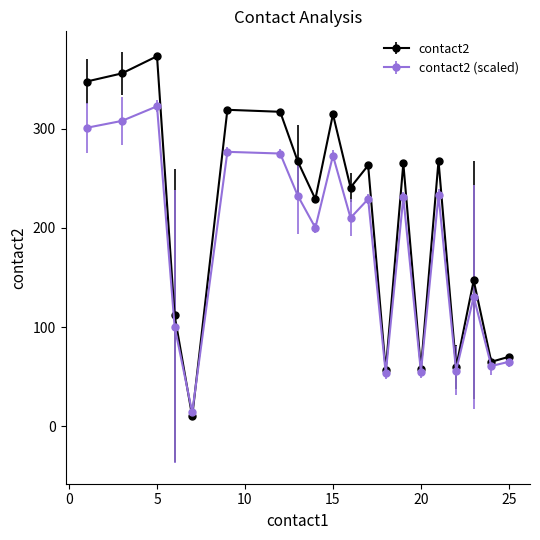

Which series has the largest range (max minus min)?

contact2